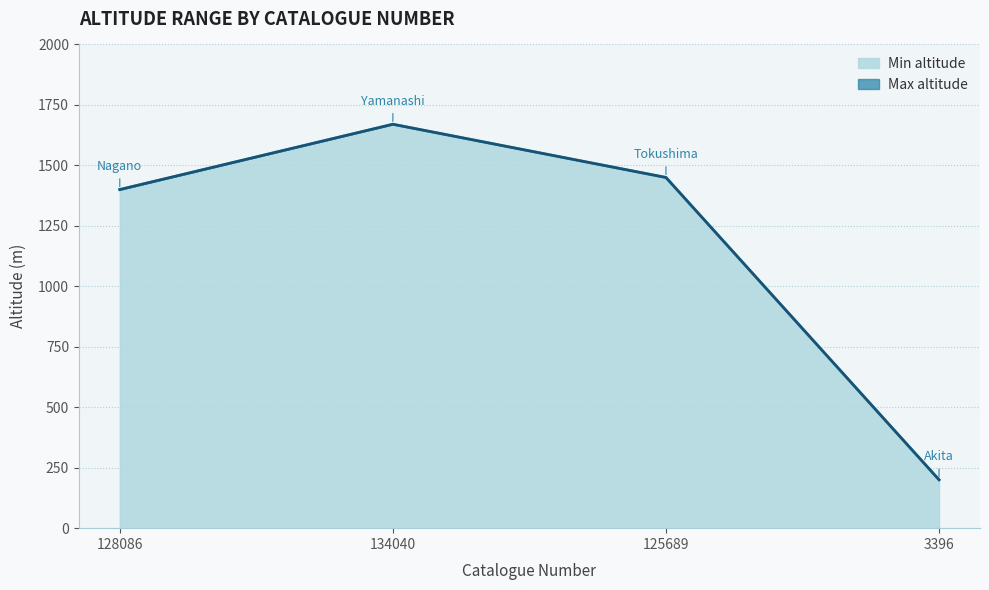

True or false: Min altitude and Max altitude cross at least once.

False